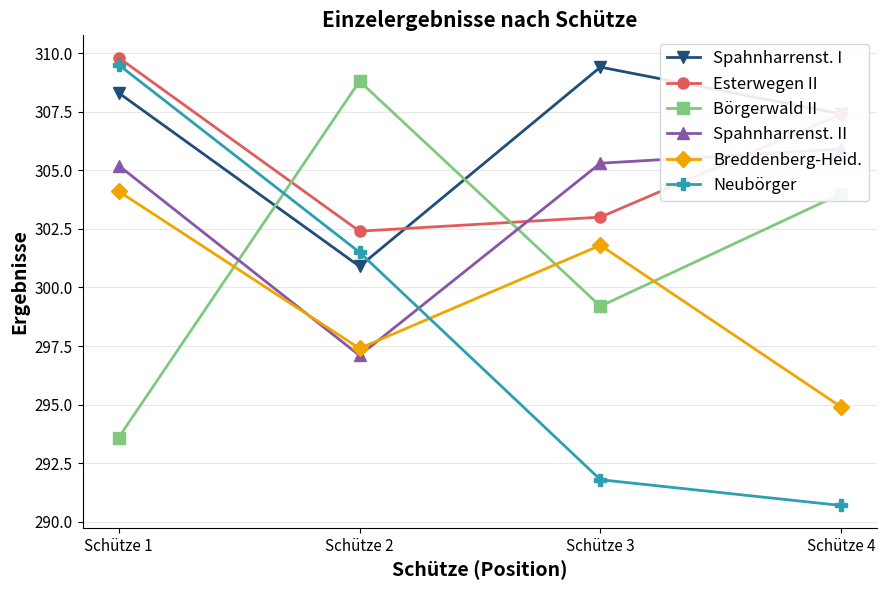

What are all the series names shown in the legend?

Spahnharrenst. I, Esterwegen II, Börgerwald II, Spahnharrenst. II, Breddenberg-Heid., Neubörger